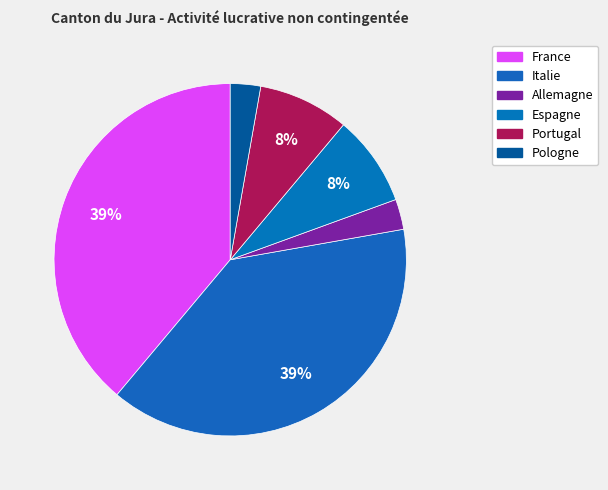

To the nearest percent, what portion does Espagne represent?

8%